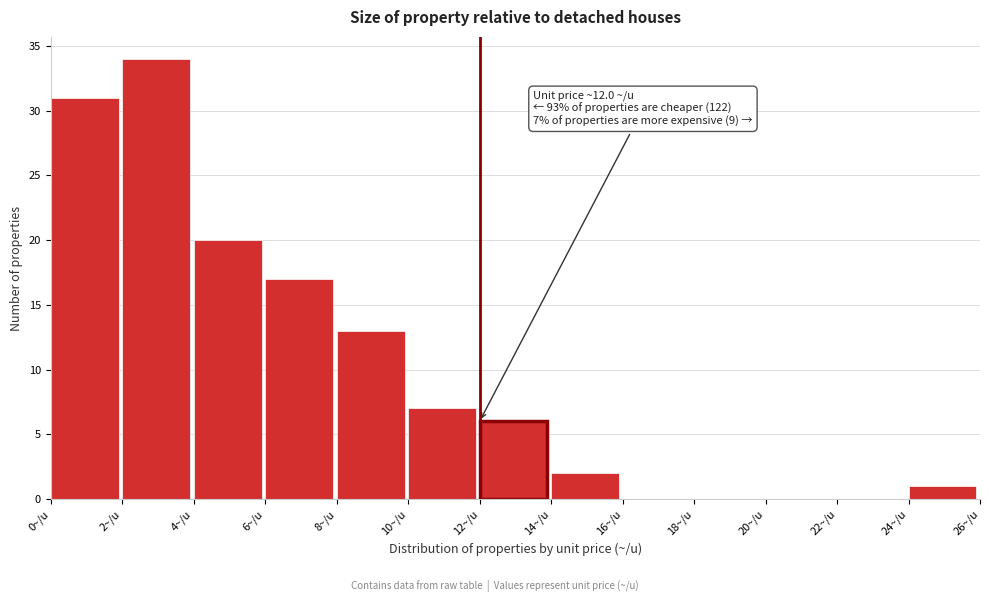

Over which range of the x-axis is the bar tallest?

2 to 4